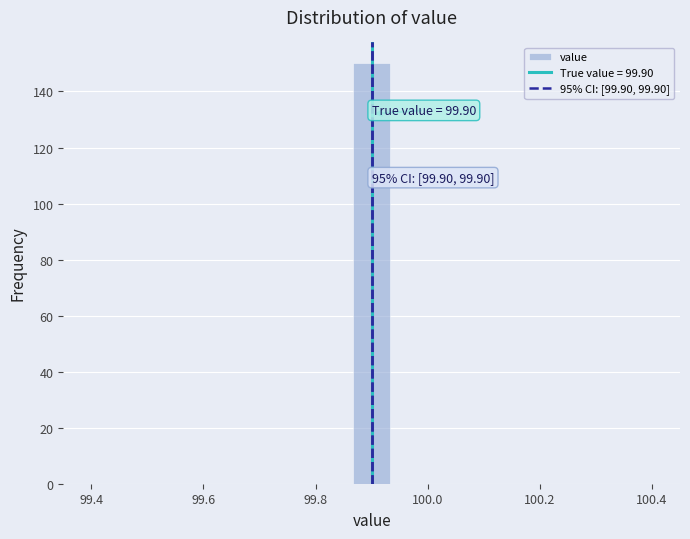

Read against the x-axis, roughly where is the centre of the tallest bar?

99.90